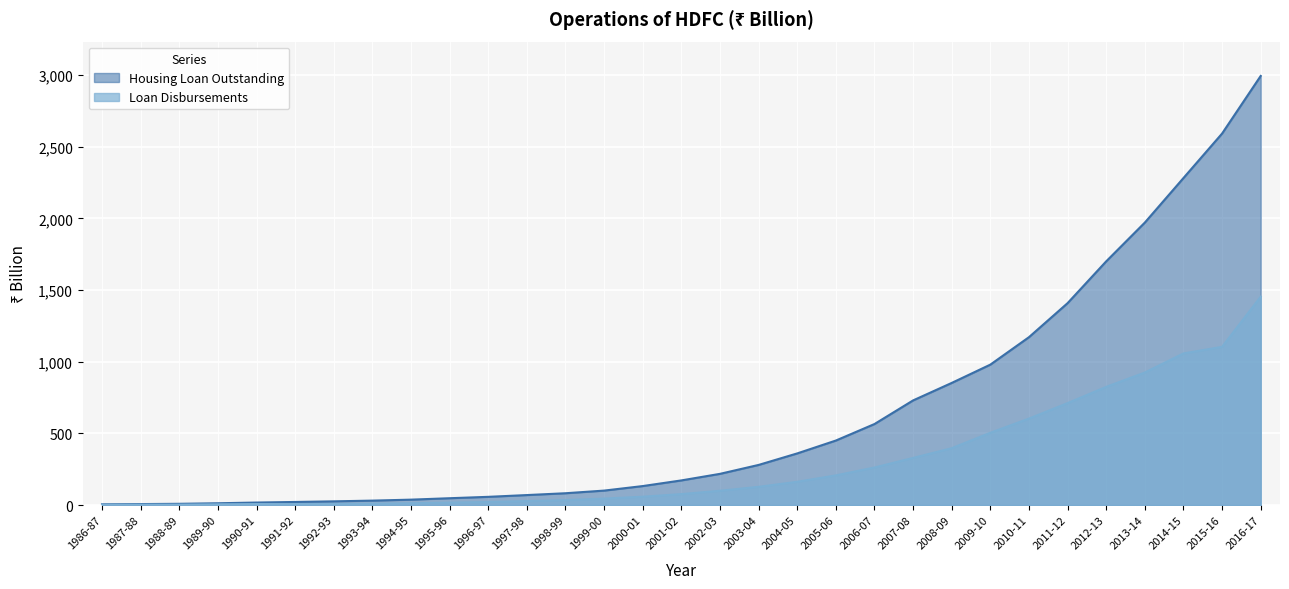

What position from the right is 1996-97?

21